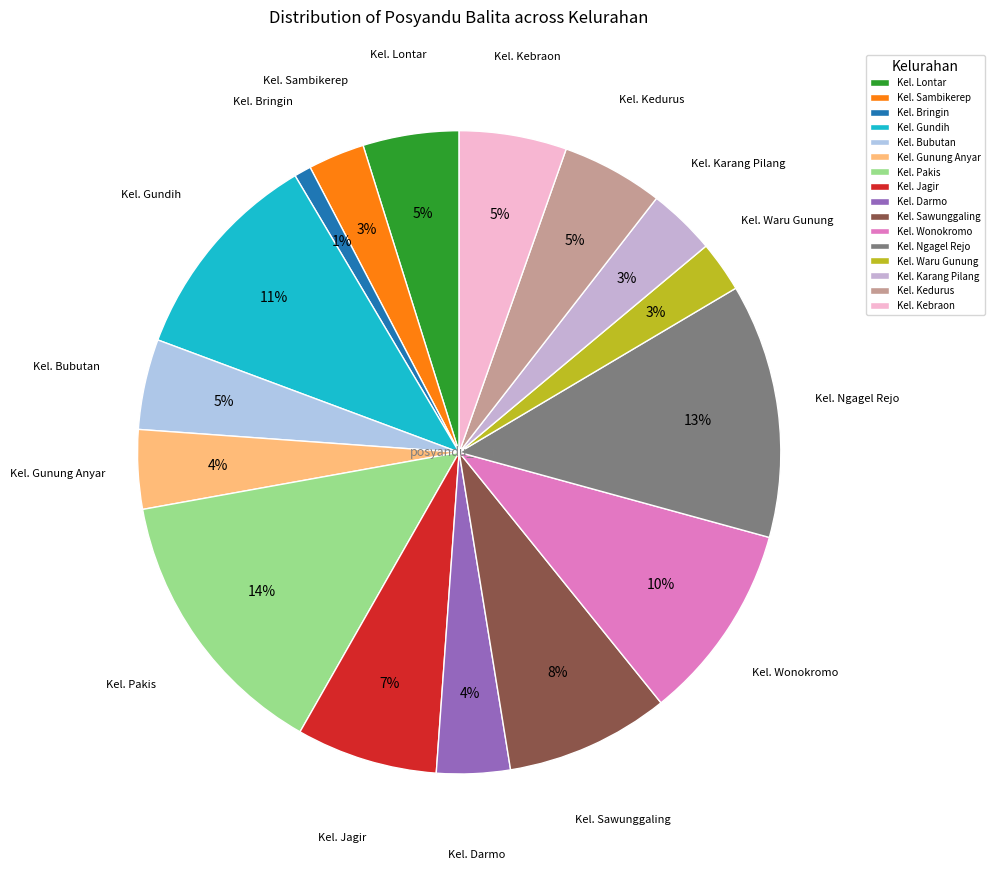

Is the sum of Kel. Darmo and Kel. Sawunggaling greater than half?

No